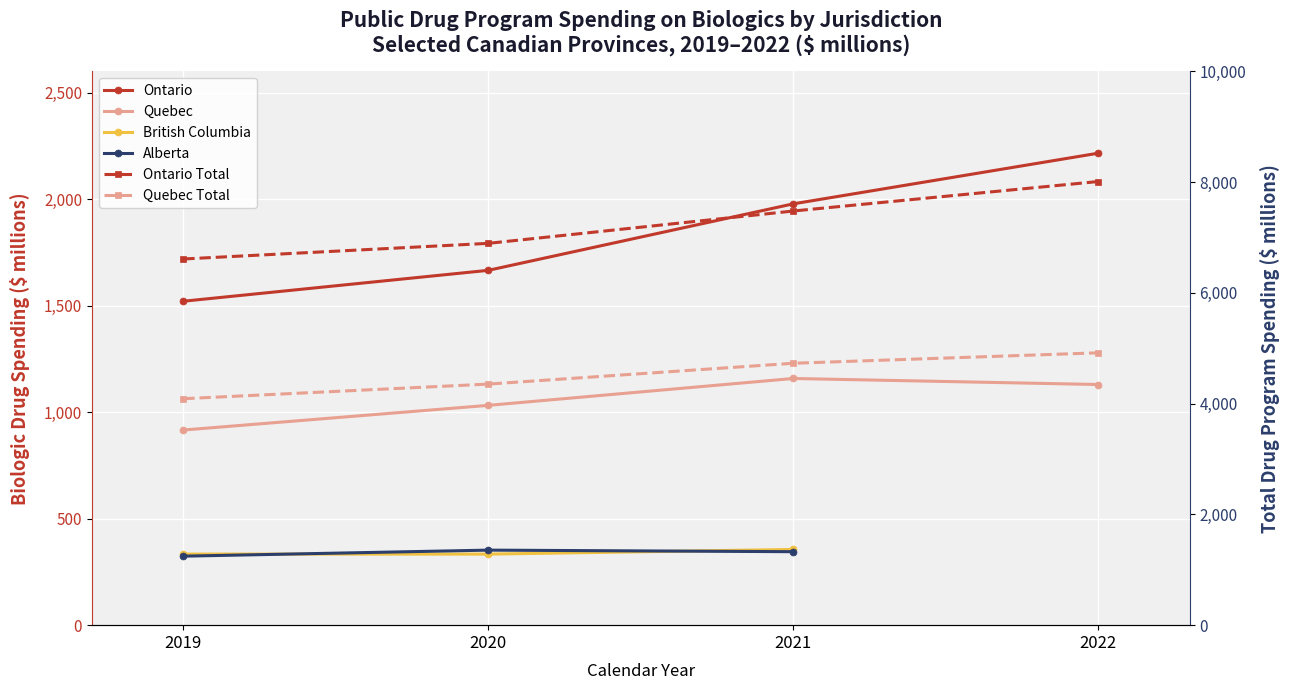

At which category is the sum across all series the highest?

2021